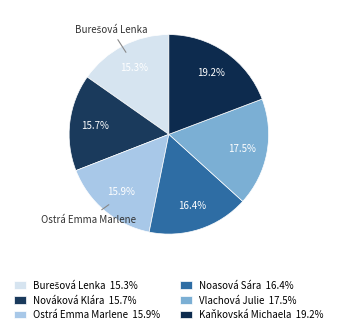

What is the ratio of the value at Nováková Klára to the value at Noasová Sára?

1.0